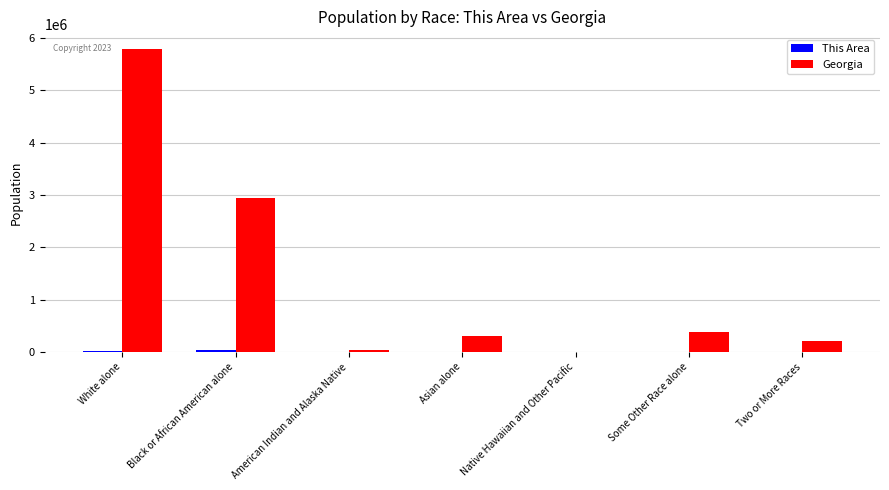

Which category has the highest value in the Georgia series?

White alone